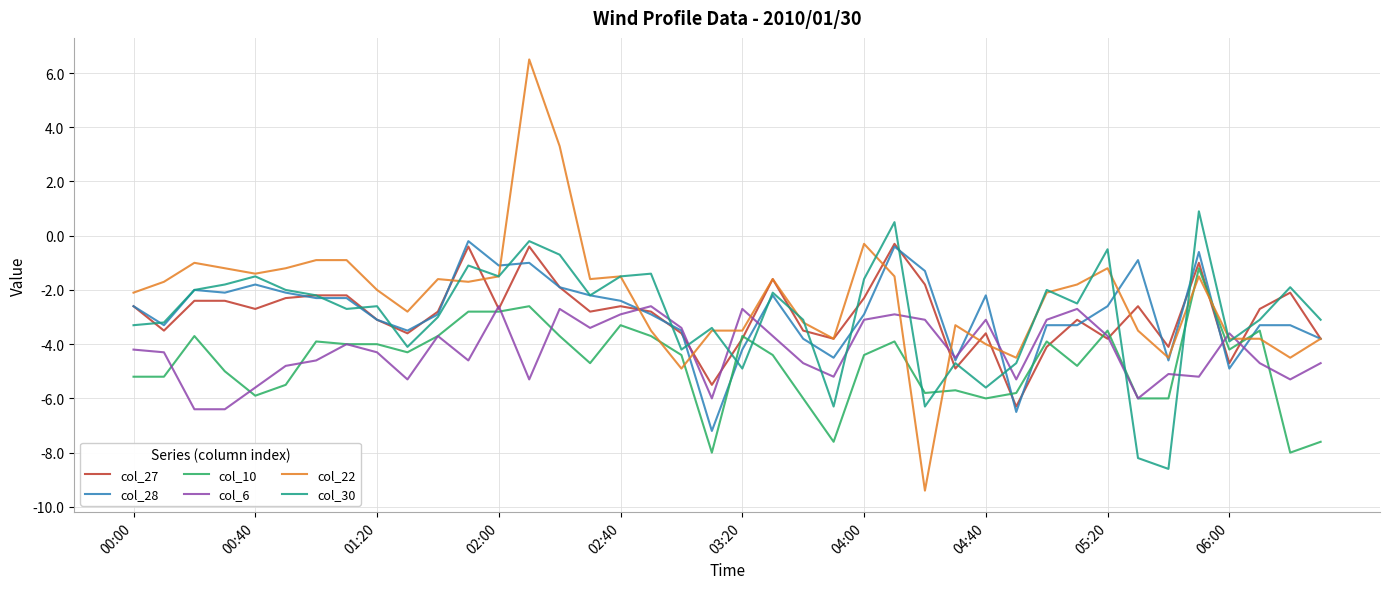

What is the maximum value shown in the chart?

6.5